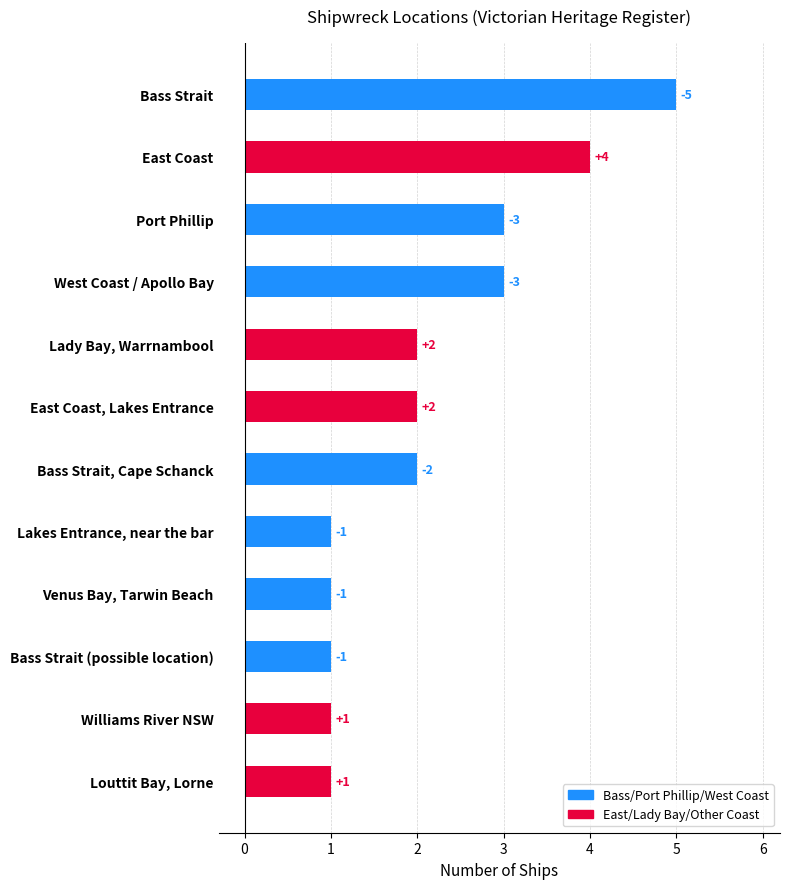

What is the difference between the maximum and second lowest values?

4